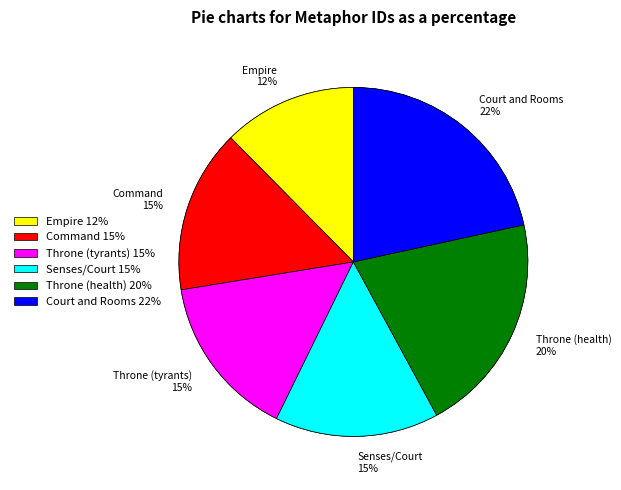

How many slices are in this pie chart?

6